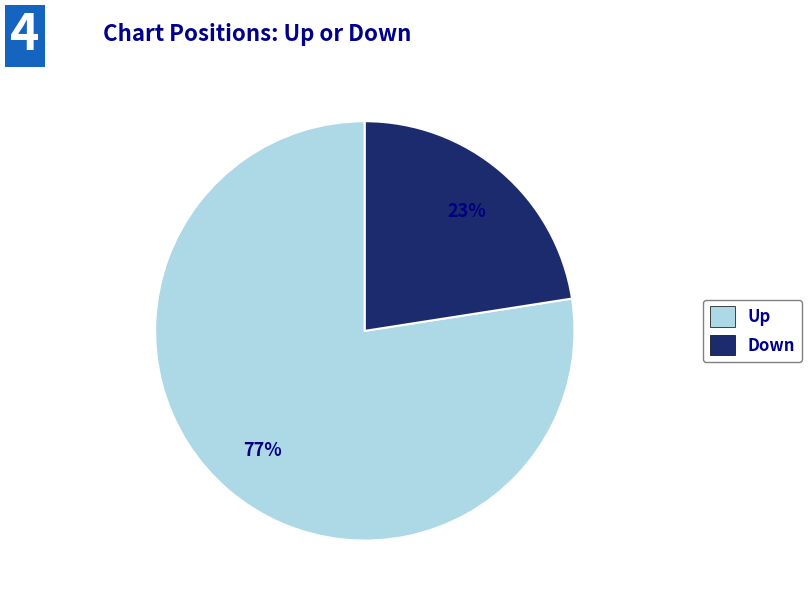

Is there any slice that represents more than half of the pie?

Yes